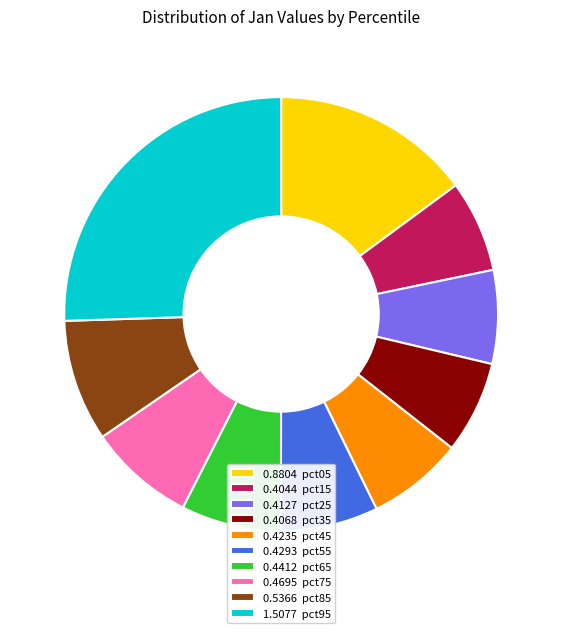

Do 0.4127 pct25 and 0.4695 pct75 together represent more than half of the pie?

No